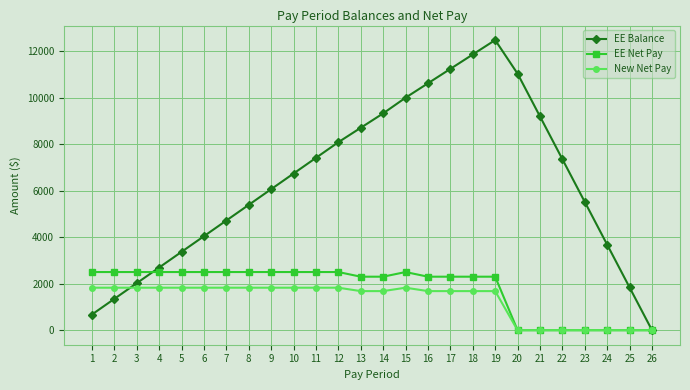

Rank the series by their maximum value, from highest to lowest.

EE Balance, EE Net Pay, New Net Pay